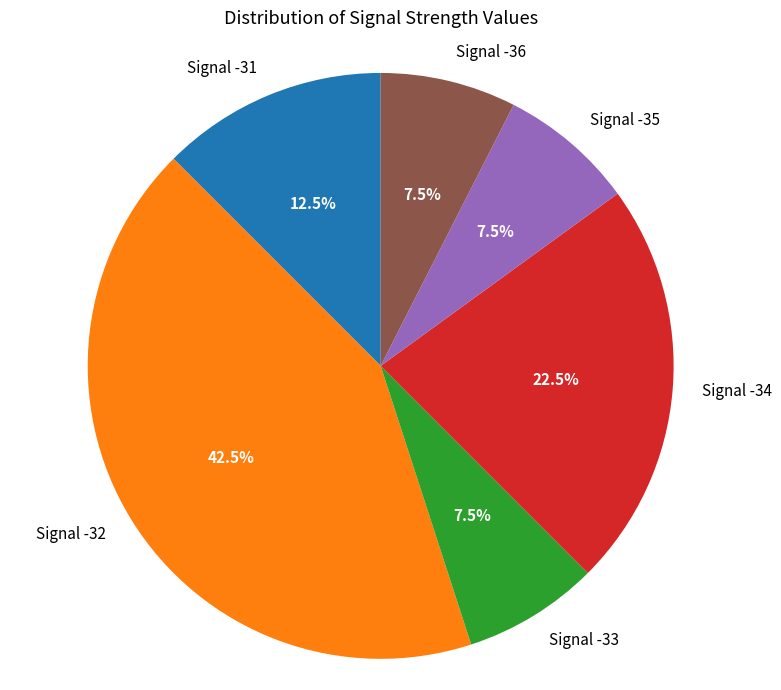

Which slice is the largest?

Signal -32